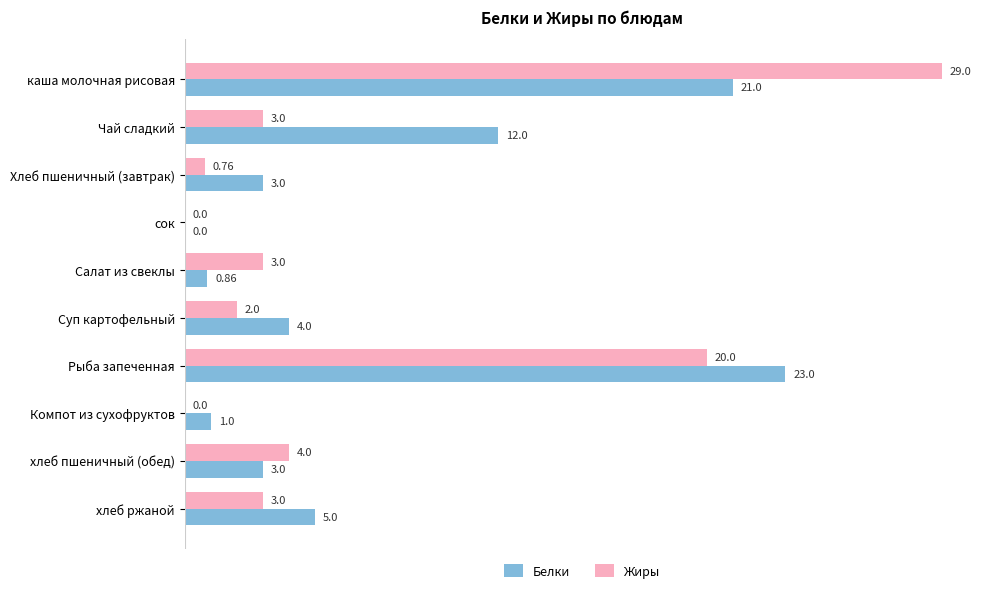

Which series has the largest total across all categories?

Белки